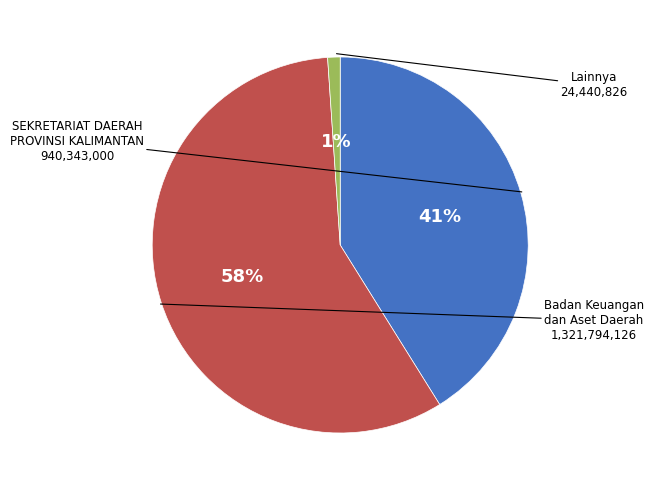

Does any single category account for the majority?

Yes